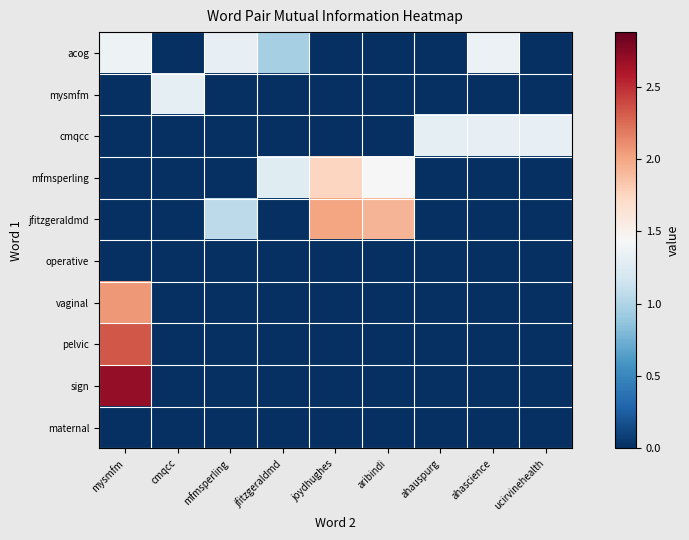

Count the number of categories in the chart.

9